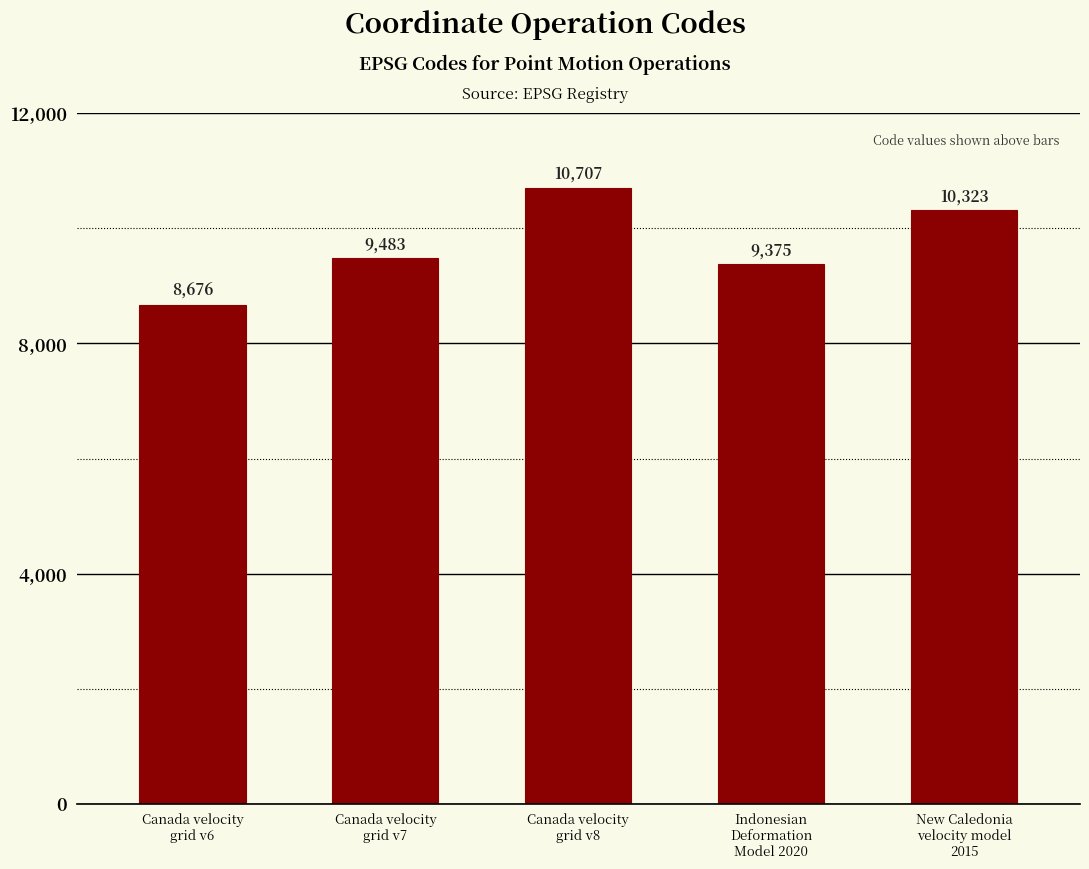

Read the value at Indonesian
Deformation
Model 2020, to the nearest 100.

9400